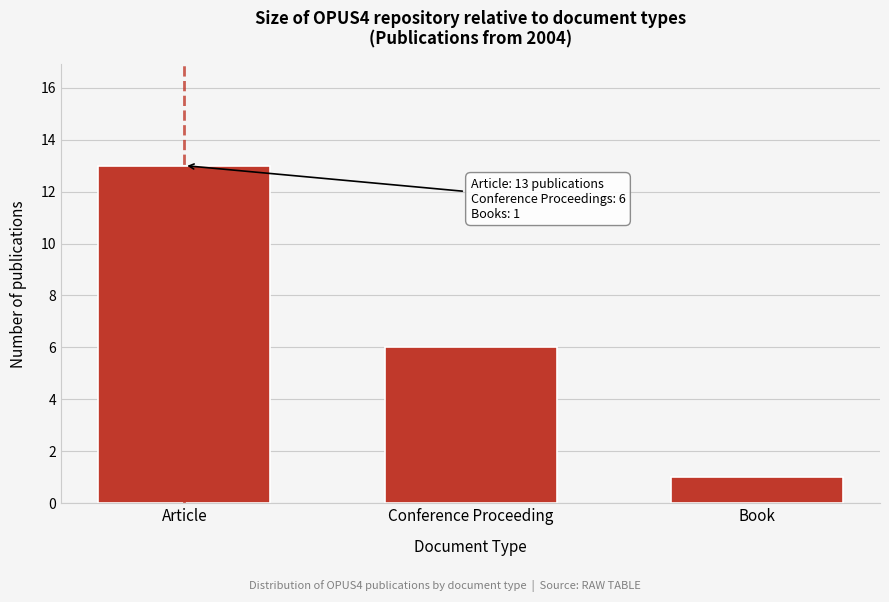

Reading left to right, what are all the values shown in this chart?

Article=13	Conference Proceeding=6	Book=1